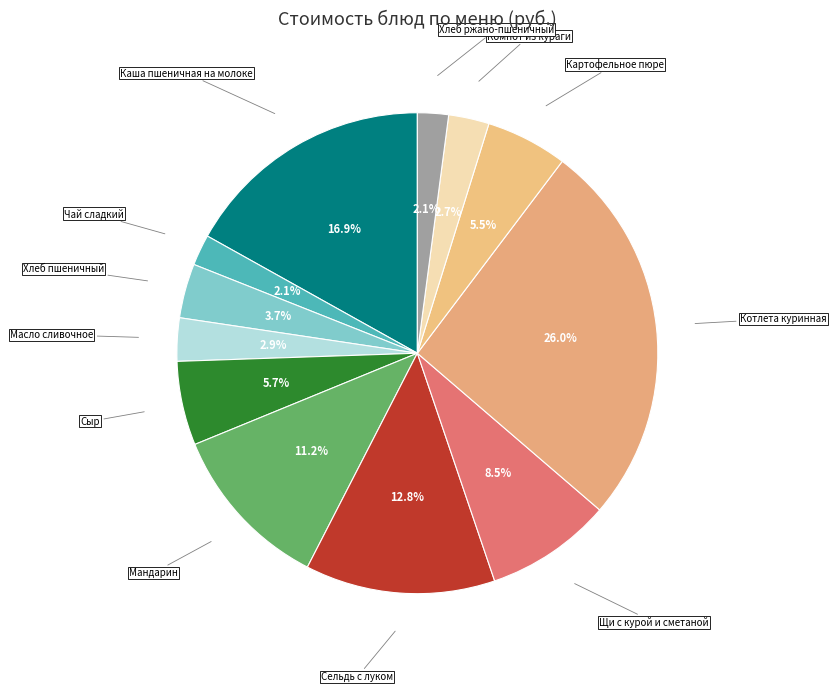

Is there a majority slice in this chart?

No